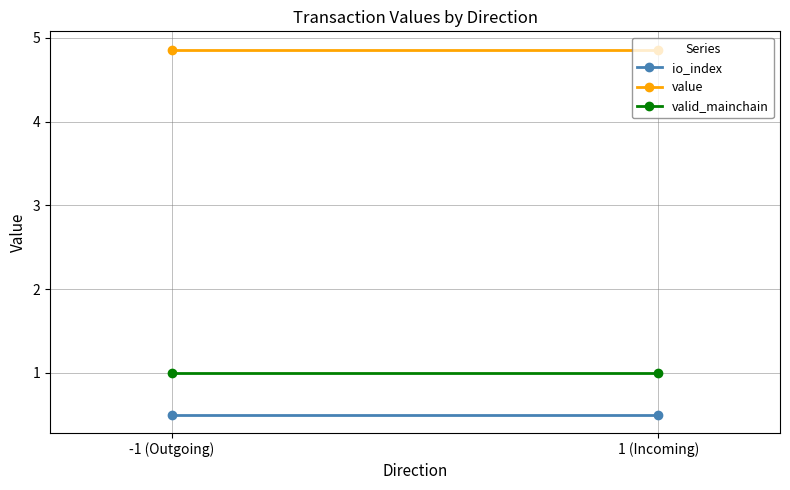

At which category is the sum across all series the highest?

-1 (Outgoing)